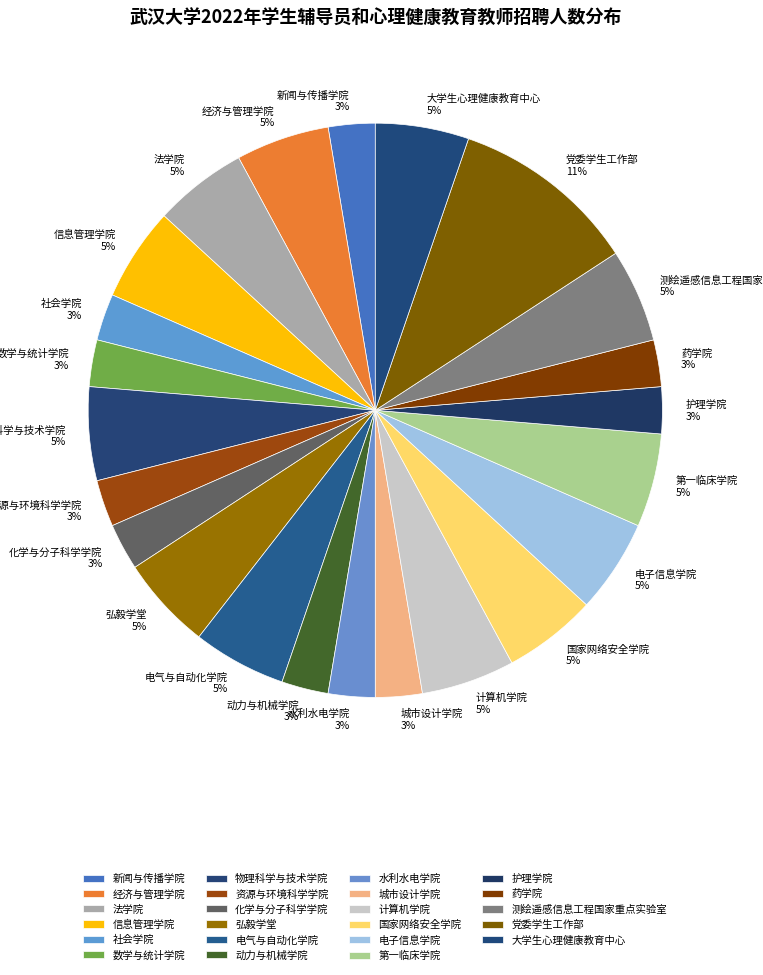

To the nearest percent, what percentage of the pie is 资源与环境科学学院?

3%